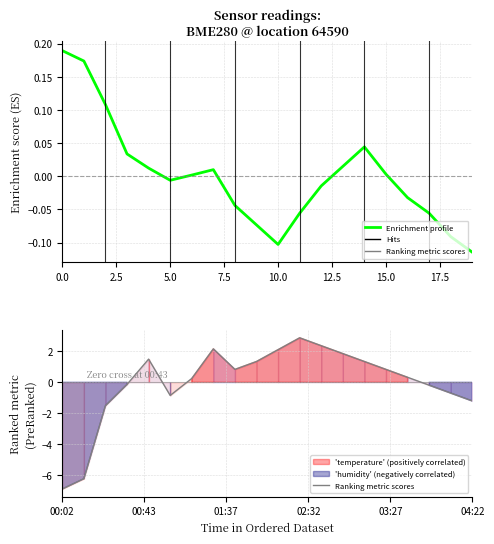

What is the difference between the second highest and second lowest values in the Ranking metric scores series?

8.6